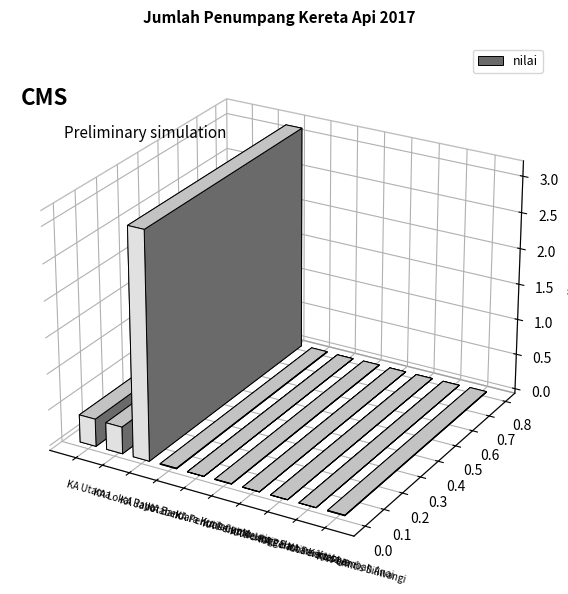

List the labels in order of value, largest first.

KA Jabotabek, KA Utama, KA Lokal Raya, KA Bandara Kualanamu, KA Perintis Siliwangi, KA Perintis Jenggala, KA Perintis Bathara Kresna, KA Perintis Cut Meutia, KA Perintis Lembah Anai, KA Perintis Kertalaya